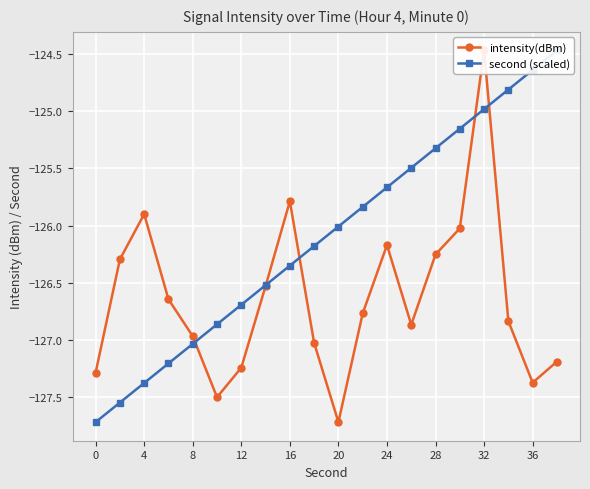

List the series in order of their overall mean, lowest first.

intensity(dBm), second (scaled)